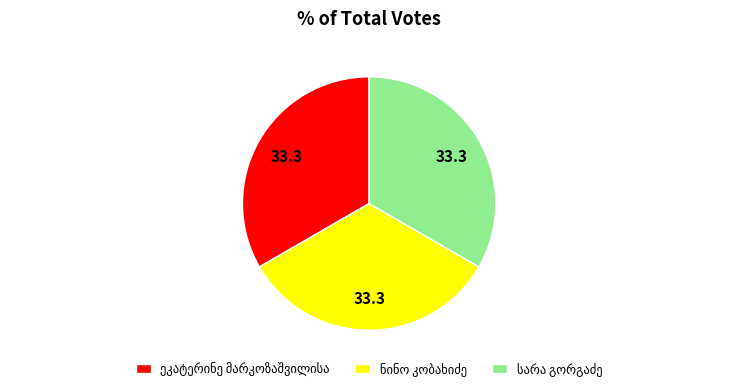

How many slices are in this pie chart?

3